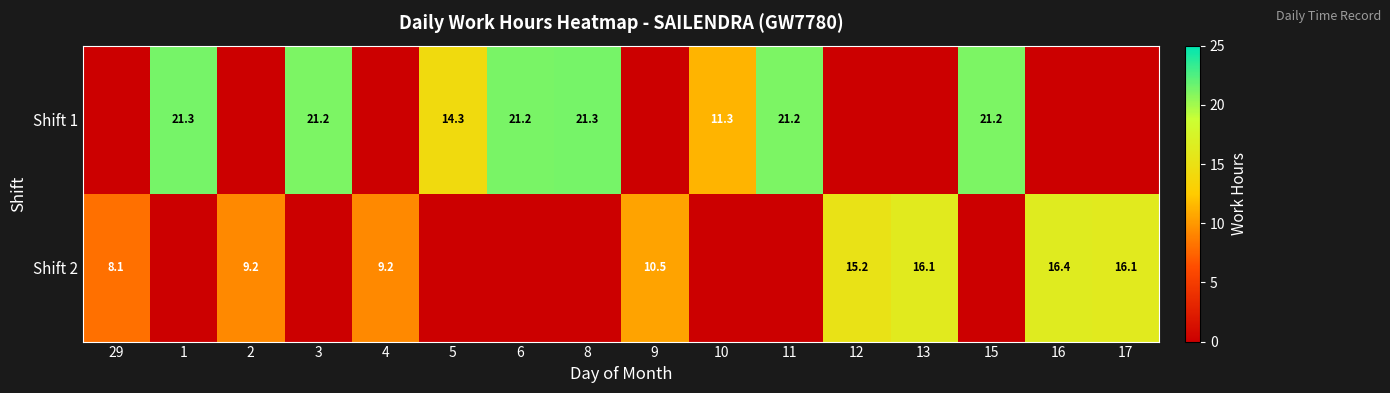

Is it true that Shift 2 equals 8.1 at 29?

True